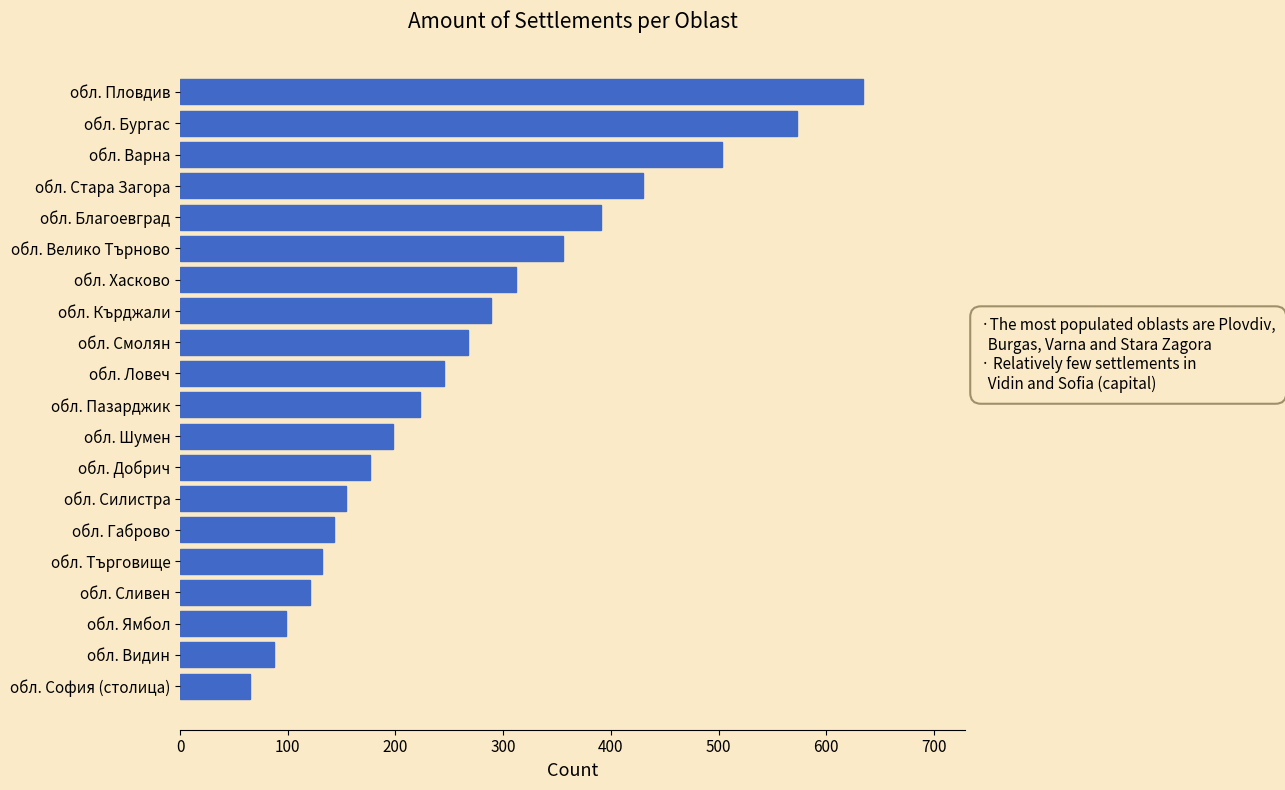

List the labels in order of value, largest first.

обл. Пловдив, обл. Бургас, обл. Варна, обл. Стара Загора, обл. Благоевград, обл. Велико Търново, обл. Хасково, обл. Кърджали, обл. Смолян, обл. Ловеч, обл. Пазарджик, обл. Шумен, обл. Добрич, обл. Силистра, обл. Габрово, обл. Търговище, обл. Сливен, обл. Ямбол, обл. Видин, обл. София (столица)